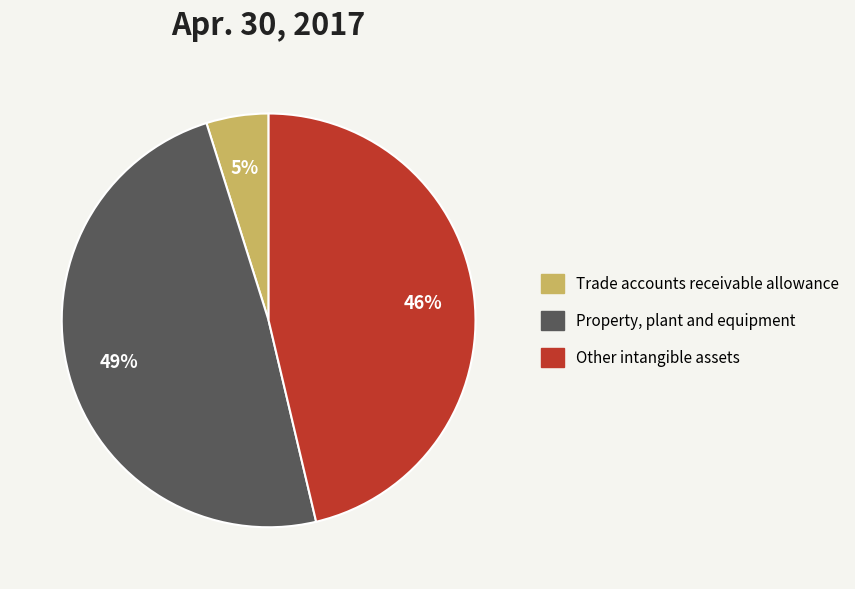

How many slices are in this pie chart?

3